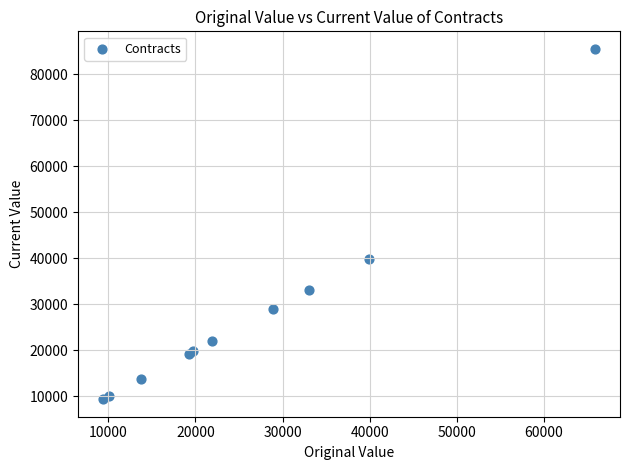

What Y value in the scatter plot is closest to 47434?

39875.0